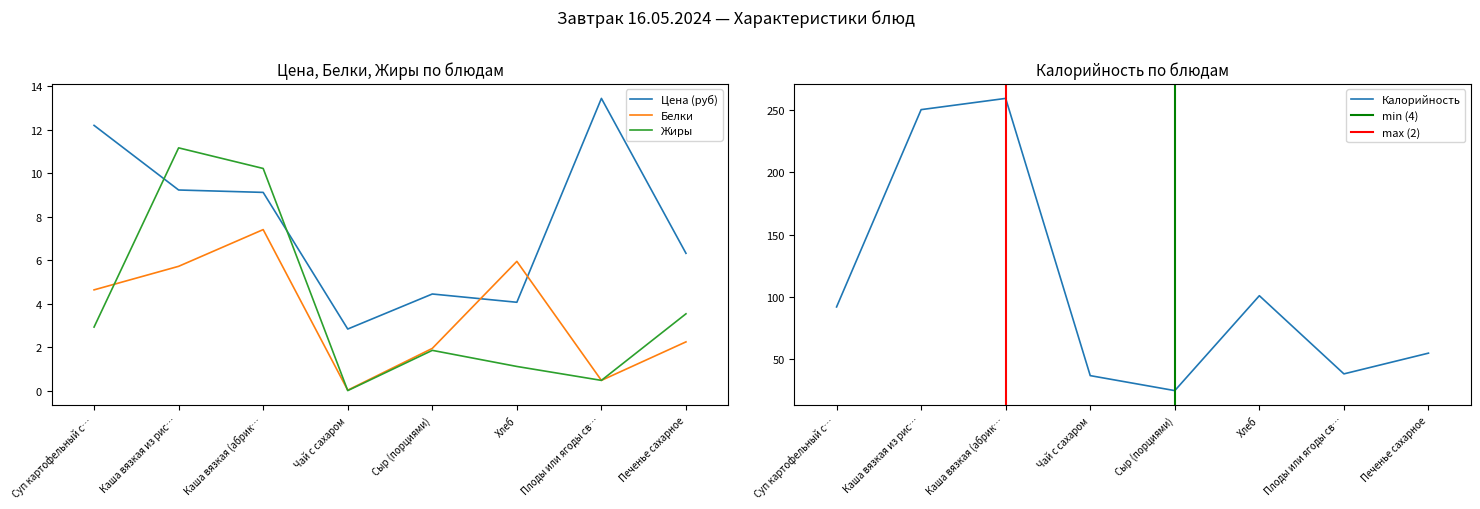

How many lines are shown in the chart?

4